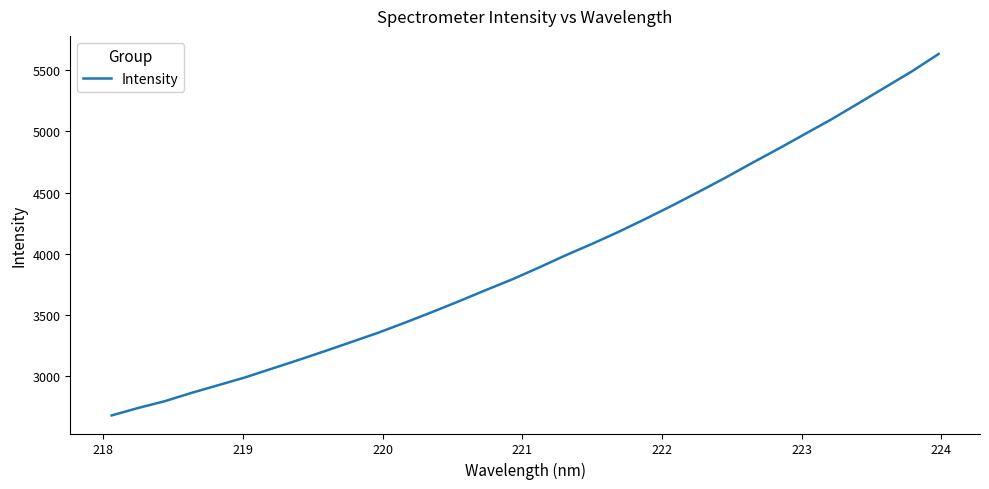

What is the greatest value displayed?

5634.4